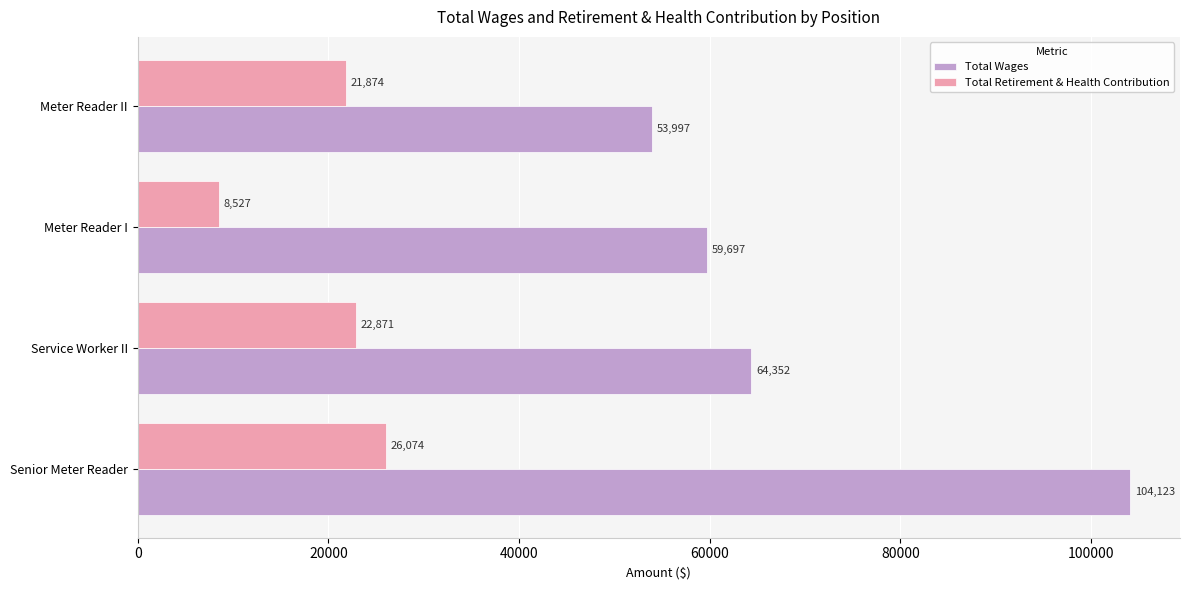

Which series has the widest spread of values?

Total Wages